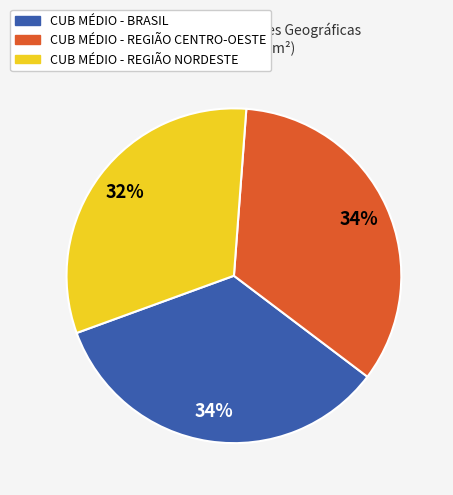

True or false: CUB MÉDIO - BRASIL accounts for 34% of the total.

True